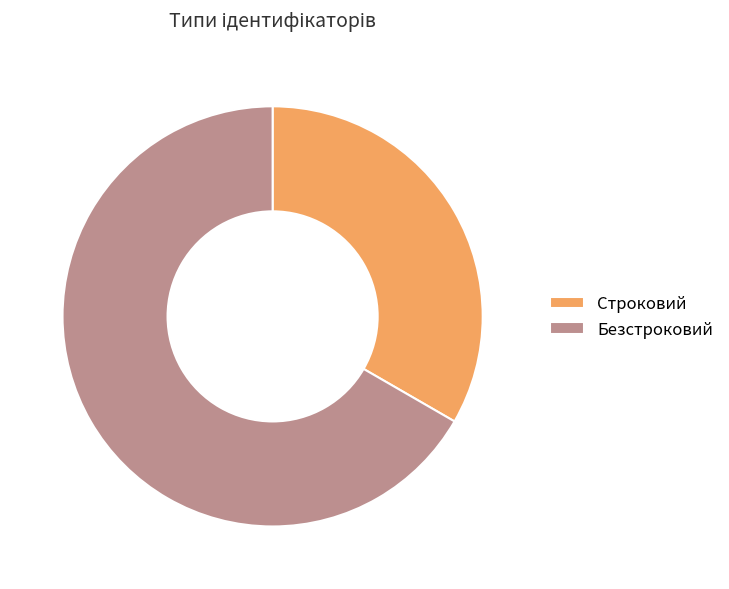

How many slices are in this pie chart?

2